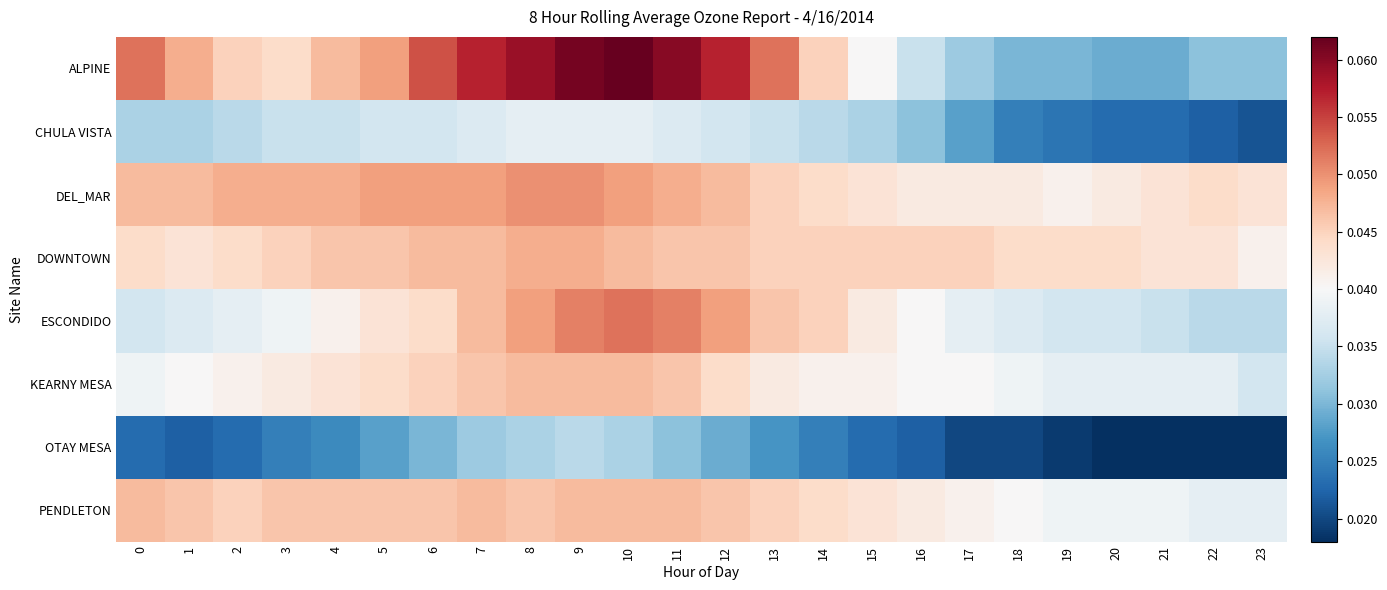

At how many categories does at least one series exceed 0?

24